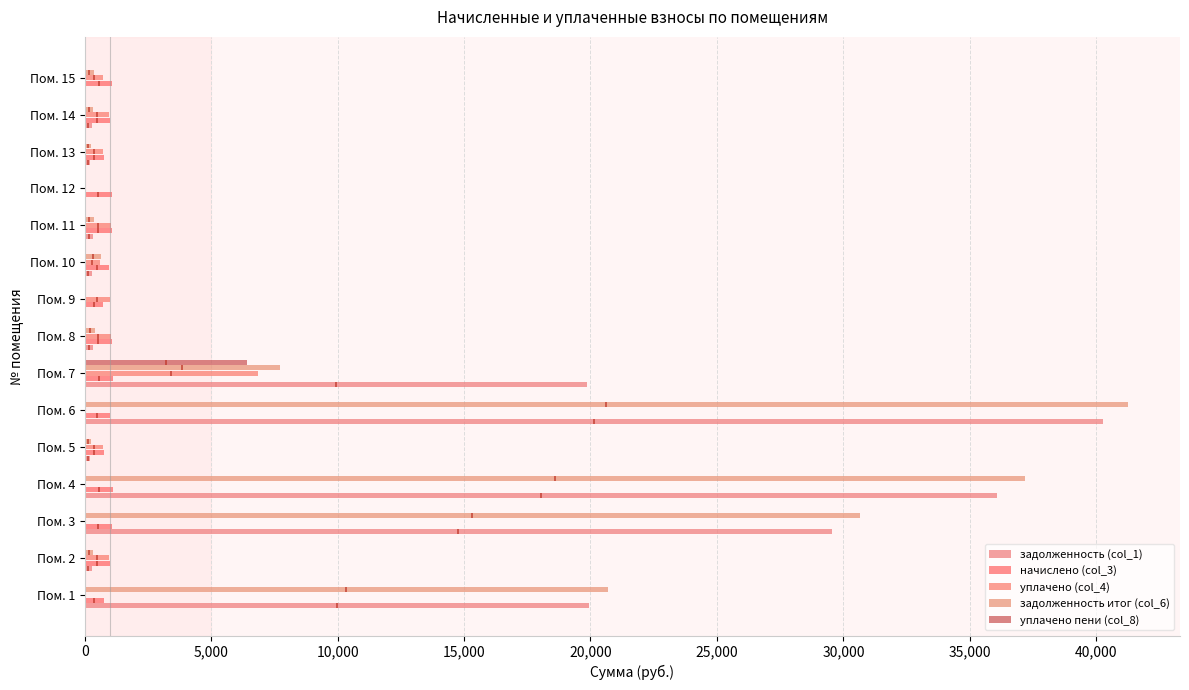

Reading right to left, what are all the values shown in this chart?

задолженность (col_1): 0.0	300.3	225.3	0.0	327.5	295.6	0.0	334.7	19856.6	40257.5	227.0	36066.8	29562.7	302.3	19934.1
начислено (col_3): 1096.2	994.6	746.0	1088.1	1084.7	975.7	739.4	1088.3	1106.8	989.0	752.6	1101.8	1089.6	1001.2	750.9
уплачено (col_4): 730.8	963.4	722.6	0.0	1050.6	619.9	1000.0	1026.1	6844.1	0.0	728.7	0.0	0.0	969.8	0.0
задолженность итог (col_6): 365.4	331.5	248.7	0.0	361.6	650.5	0.0	397.0	7713.4	41246.5	250.9	37168.7	30652.2	333.7	20685.0
уплачено пени (col_8): 0.0	0.0	0.0	0.0	0.0	1.8	0.0	0.0	6405.9	0.0	0.0	0.0	0.0	0.0	0.0